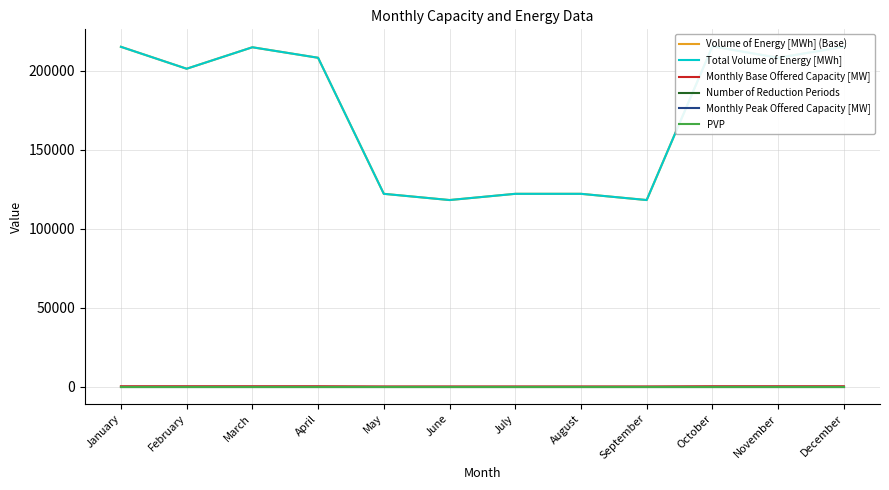

How many categories are shown in the chart?

12